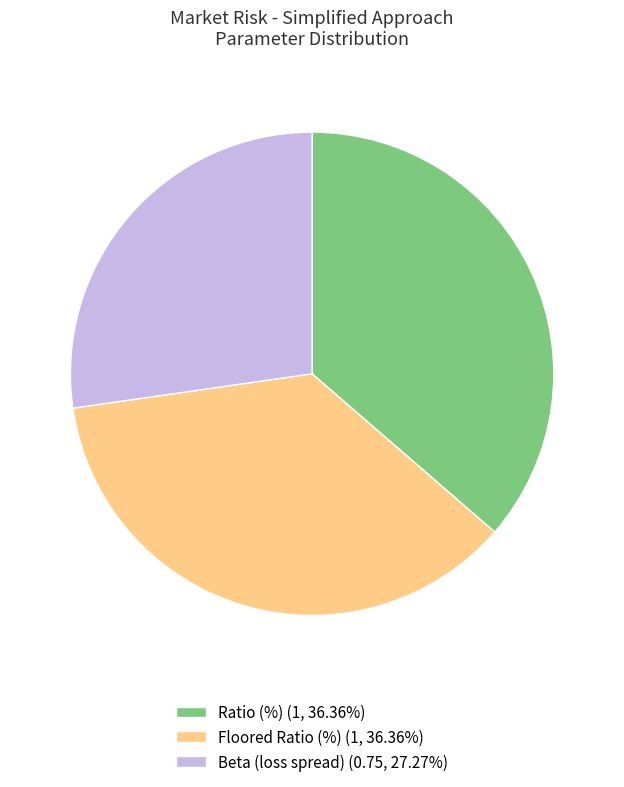

What is the ratio of the value at Beta (loss spread) (0.75, 27.27%) to the value at Floored Ratio (%) (1, 36.36%)?

0.7